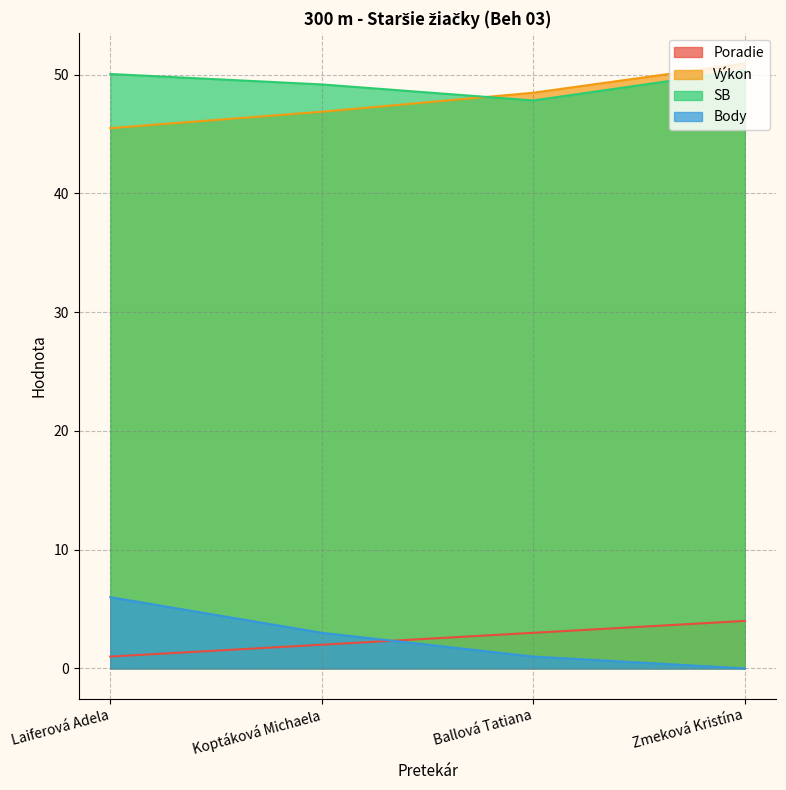

Which series has the largest total across all categories?

SB